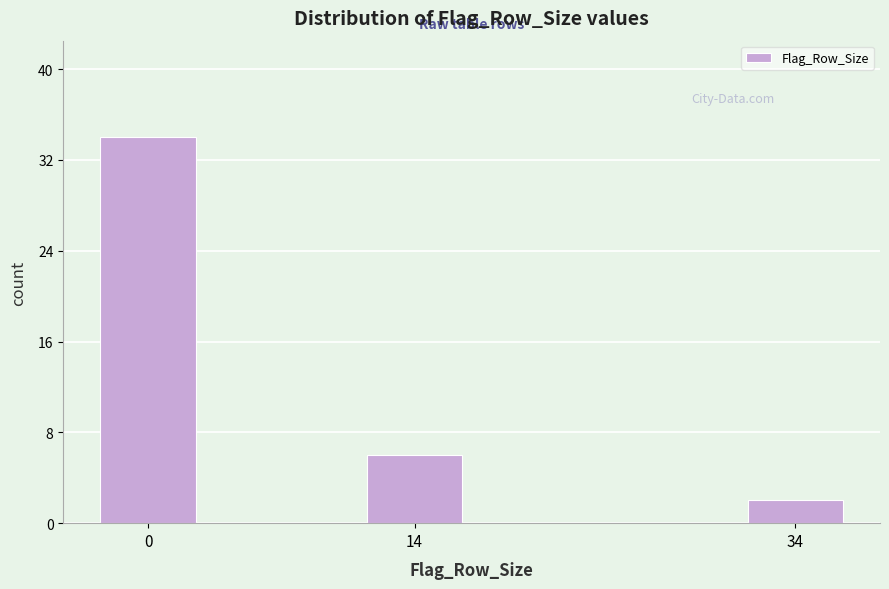

Reading right to left, list all the values displayed in this chart.

34=2	14=6	0=34